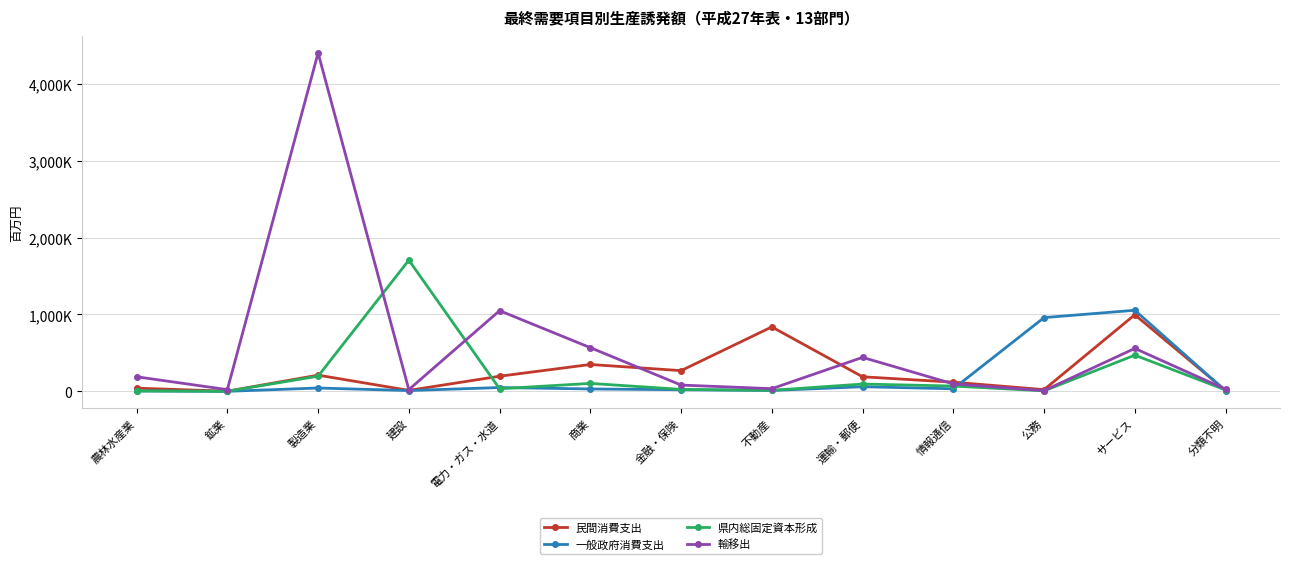

How many interior local peaks does the 県内総固定資本形成 series have?

4